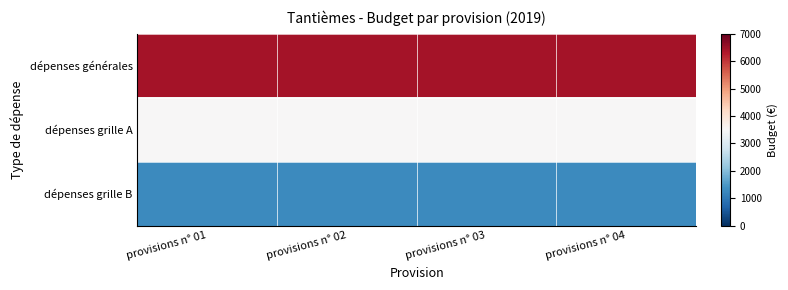

Rank the series by their average value, from highest to lowest.

dépenses générales, dépenses grille A, dépenses grille B